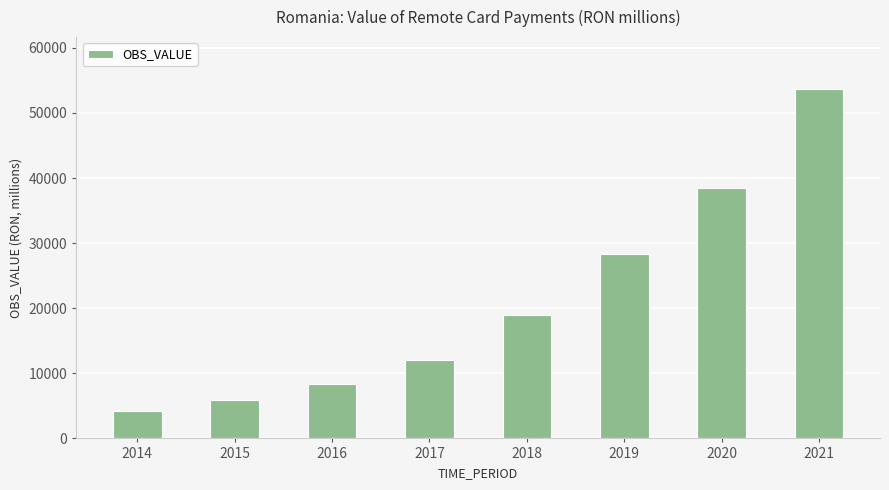

Read the value at 2019.

28371.6